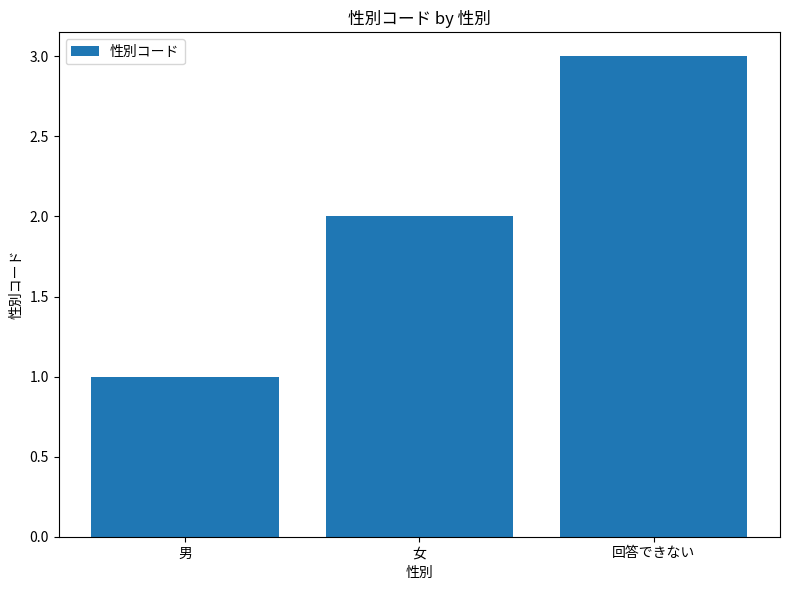

What is the average value?

2